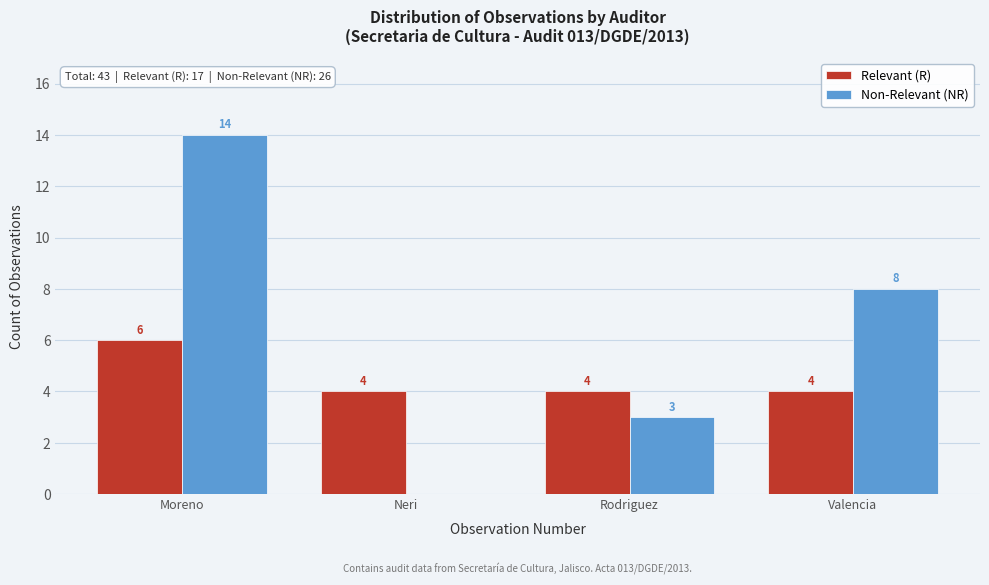

Reading left to right, what are all the values shown in this chart?

Relevant (R): Moreno=6	Neri=4	Rodriguez=4	Valencia=4
Non-Relevant (NR): Moreno=14	Neri=0	Rodriguez=3	Valencia=8